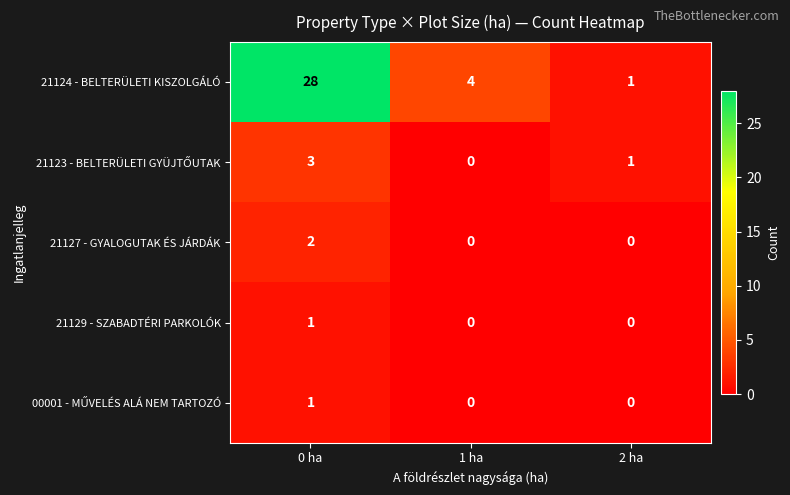

Which series has the largest total across all categories?

21124 - BELTERÜLETI KISZOLGÁLÓ